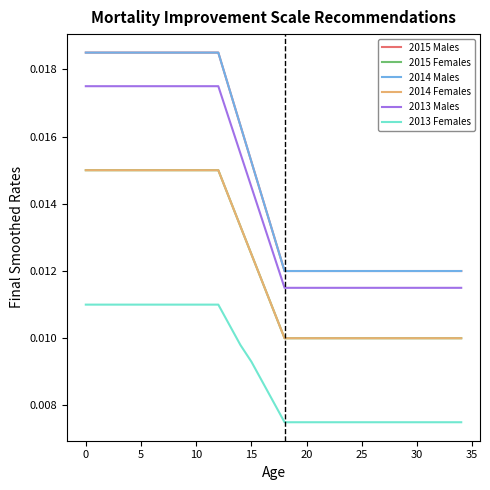

Where is 2015 Males nearest to the value 0?

18